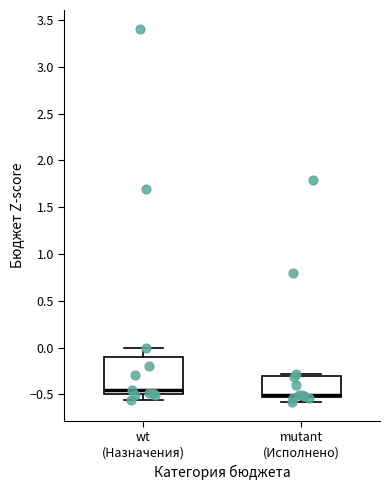

Which box has the highest median line?

wt (Назначения)